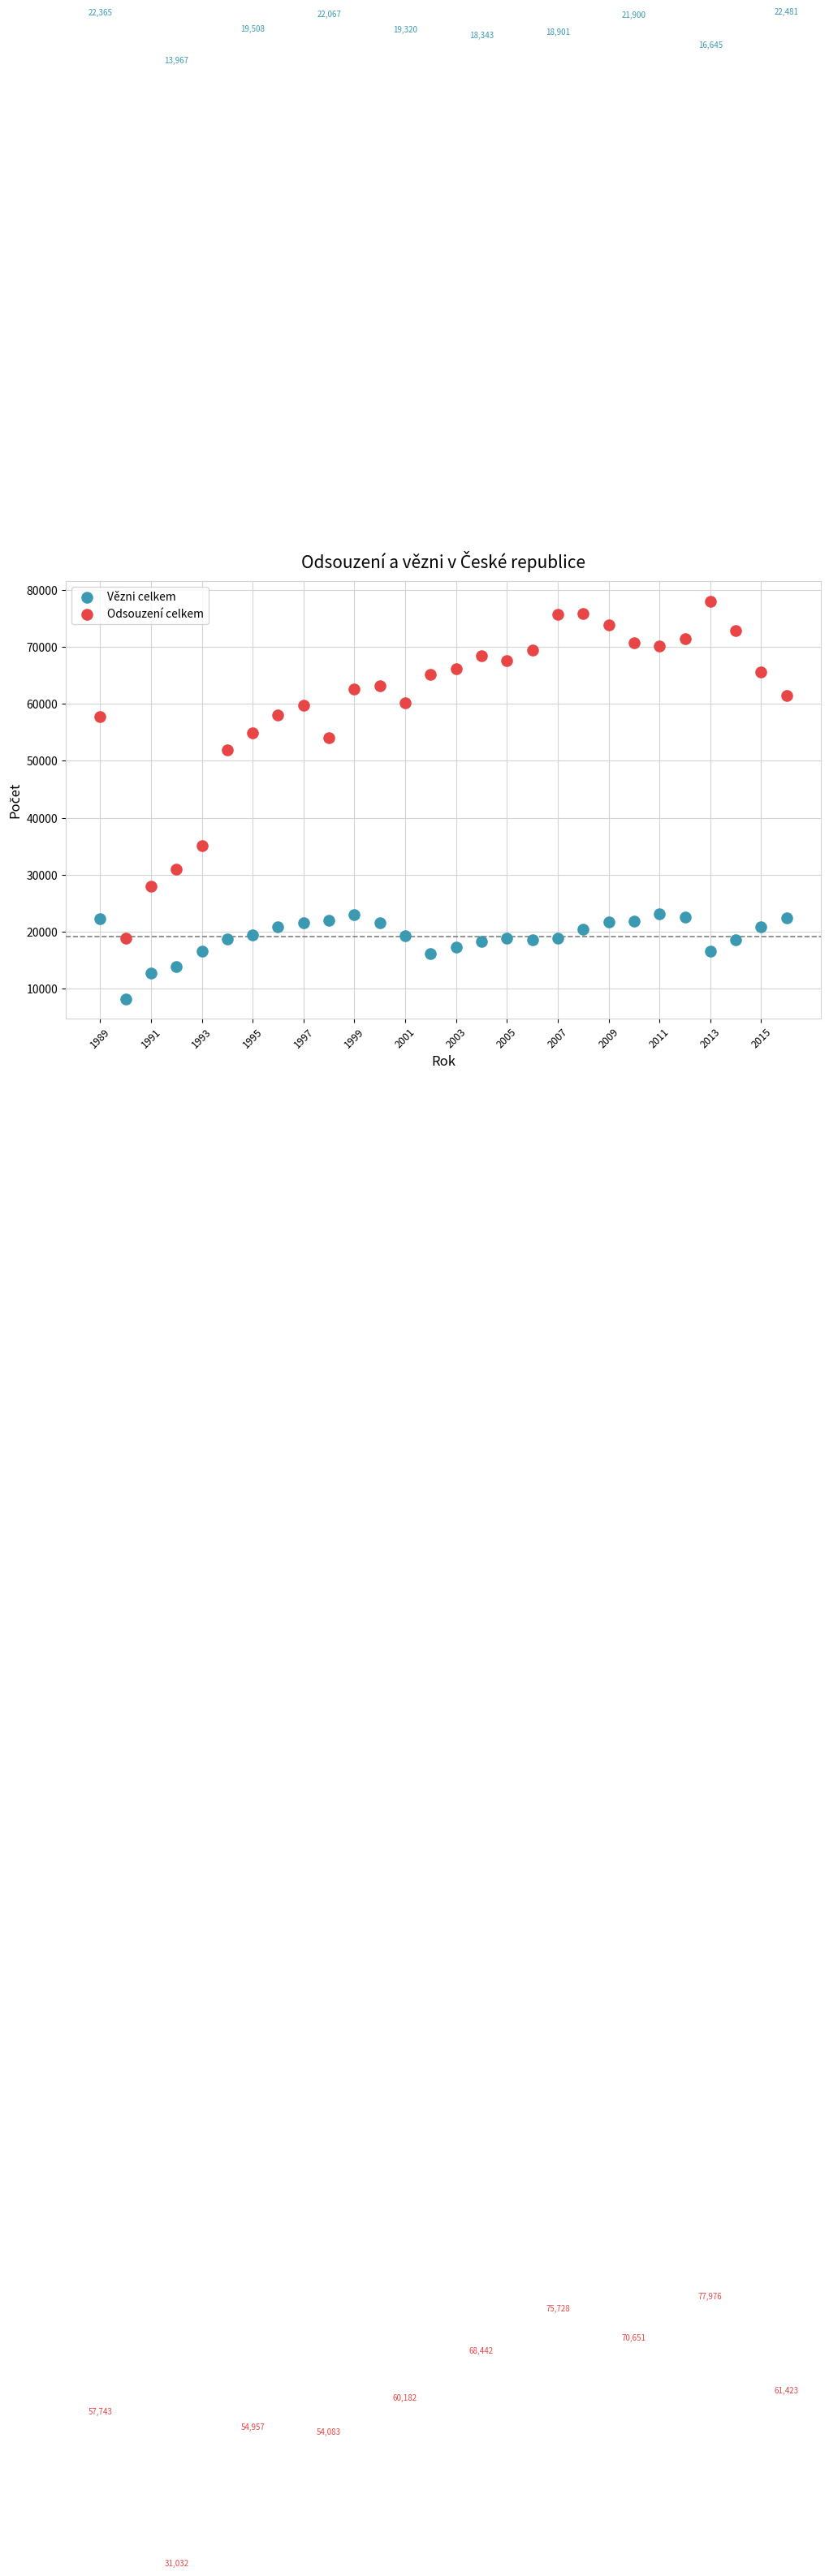

Across all series, what Y value is closest to 43103?

35157